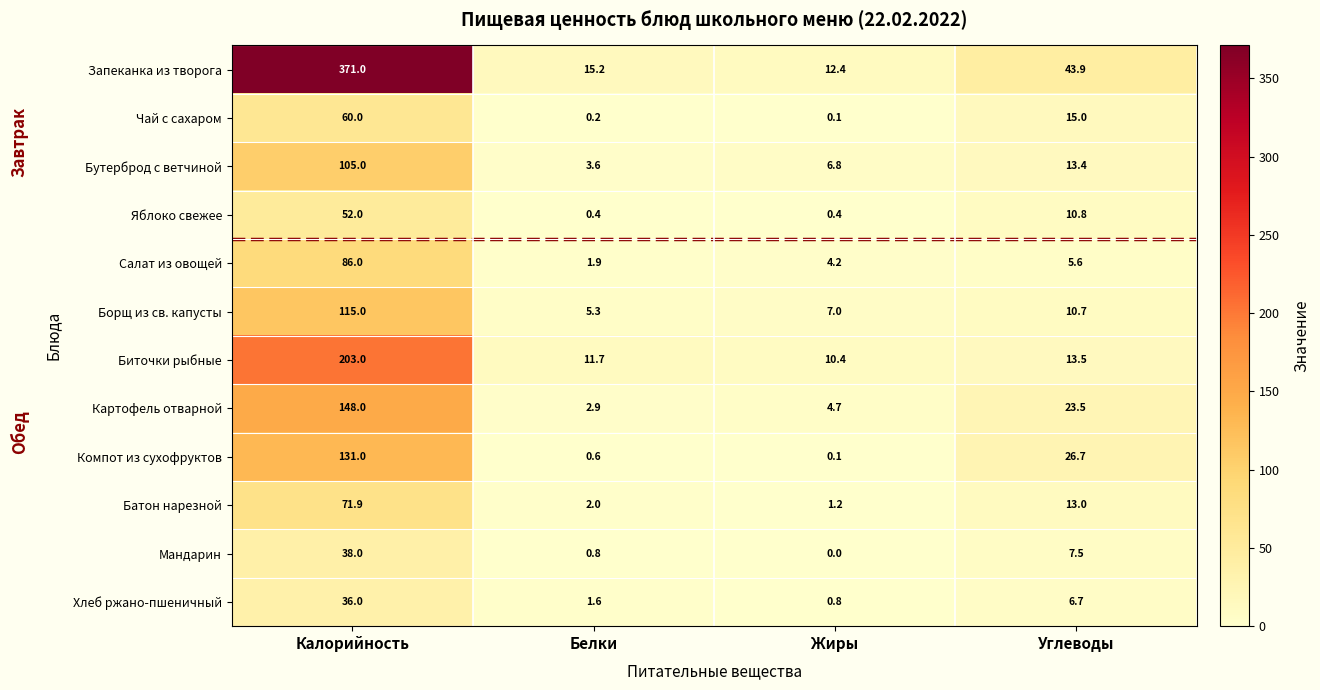

Which category has the lowest value across all series?

Жиры